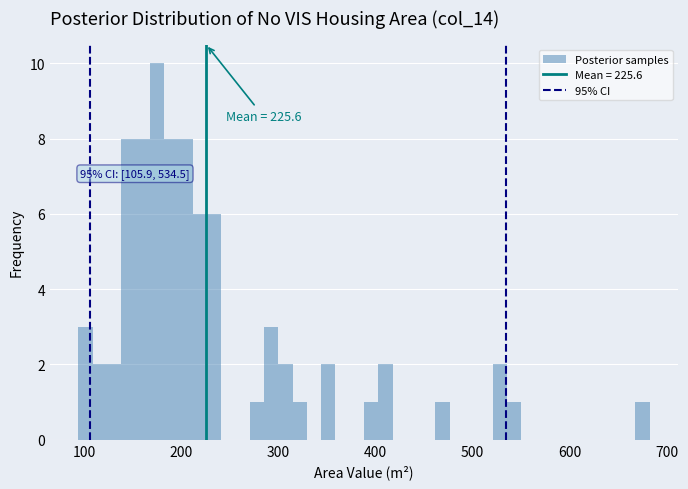

Around what value on the x-axis is the tallest bar? Give the approximate position of its centre, as read against the axis.

170